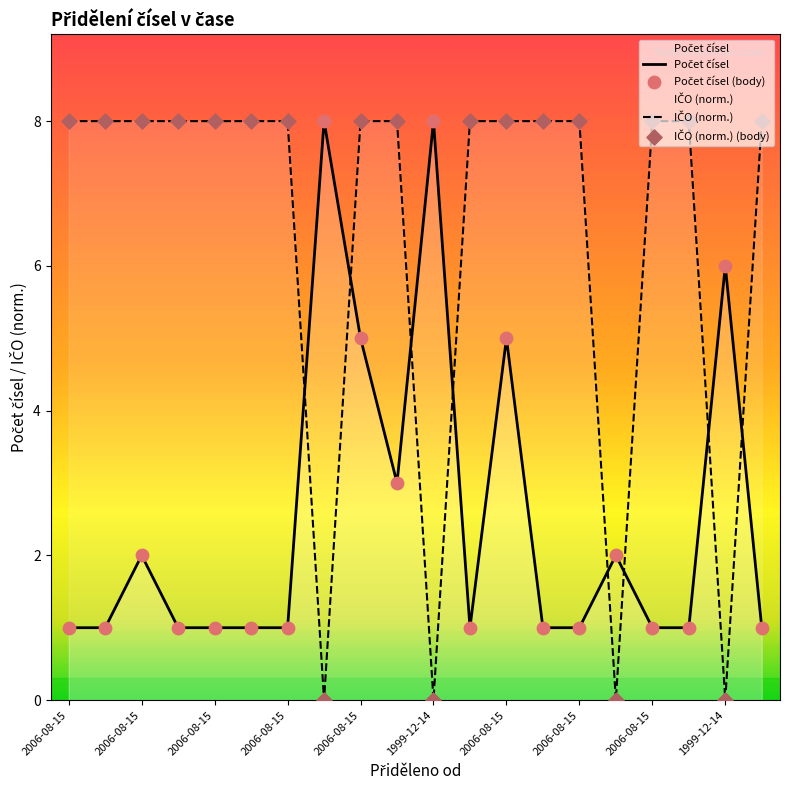

Which series reaches the minimum Y coordinate?

IČO (norm.)